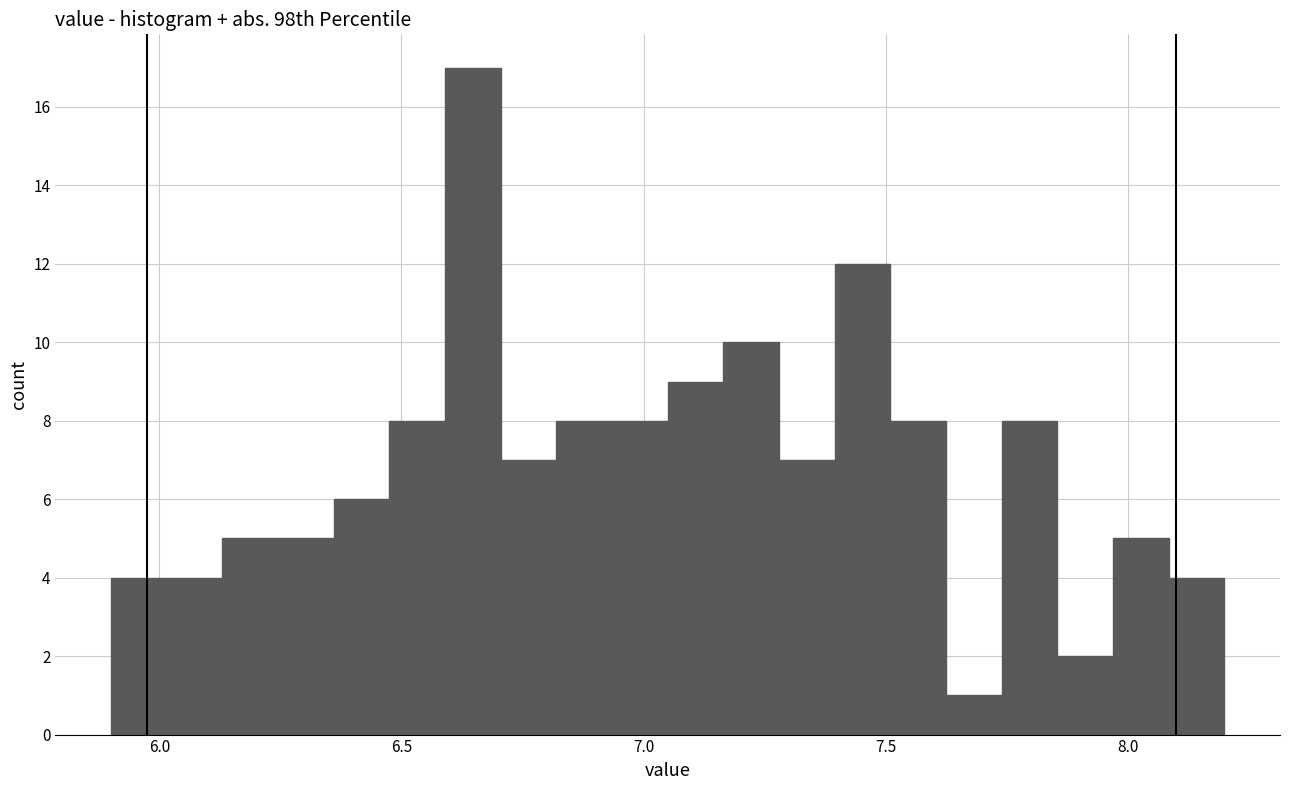

Around what value on the x-axis is the tallest bar? Give the approximate position of its centre, as read against the axis.

6.65